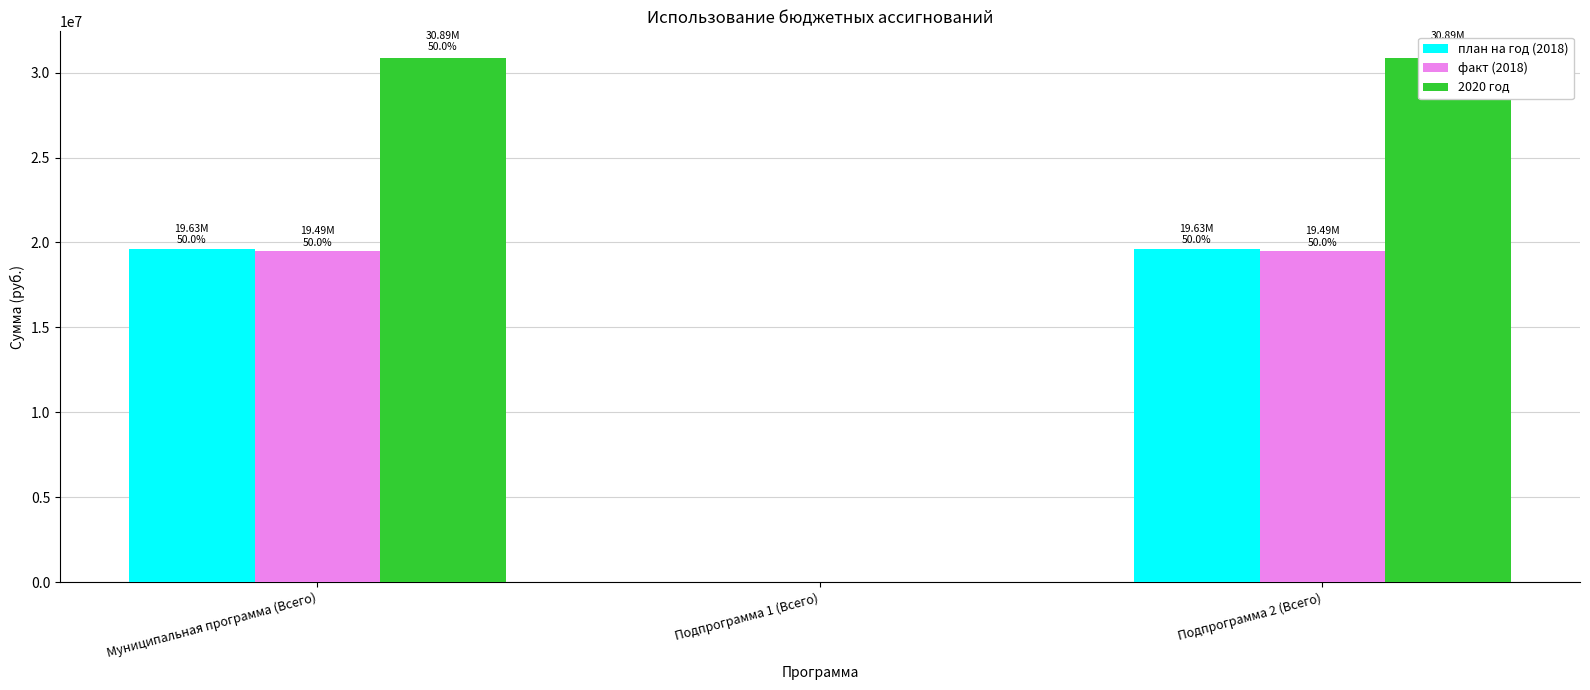

What is the maximum value for план на год (2018)?

19629328.1